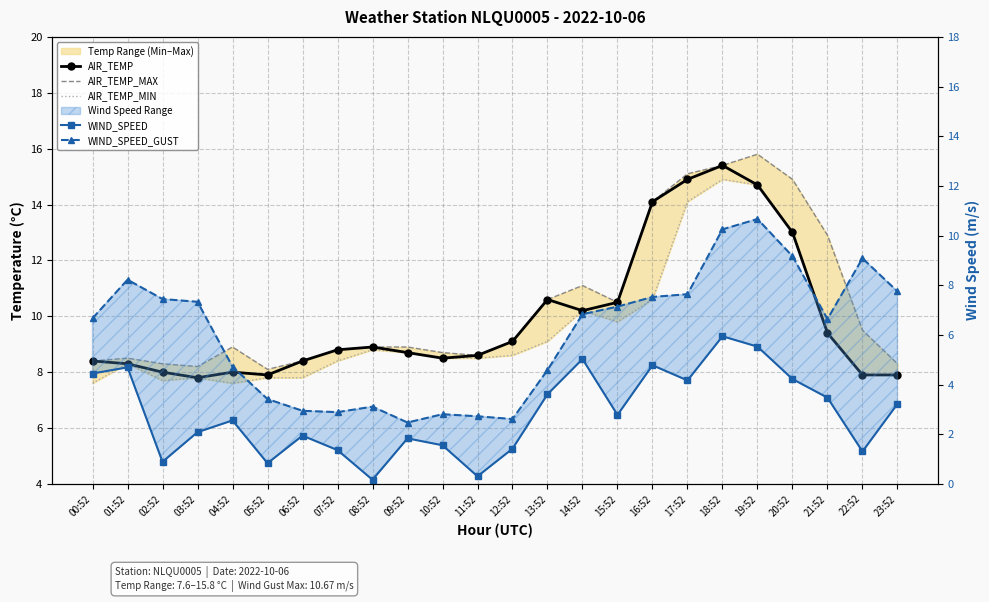

Where is the first local minimum for AIR_TEMP_MAX?

03:52